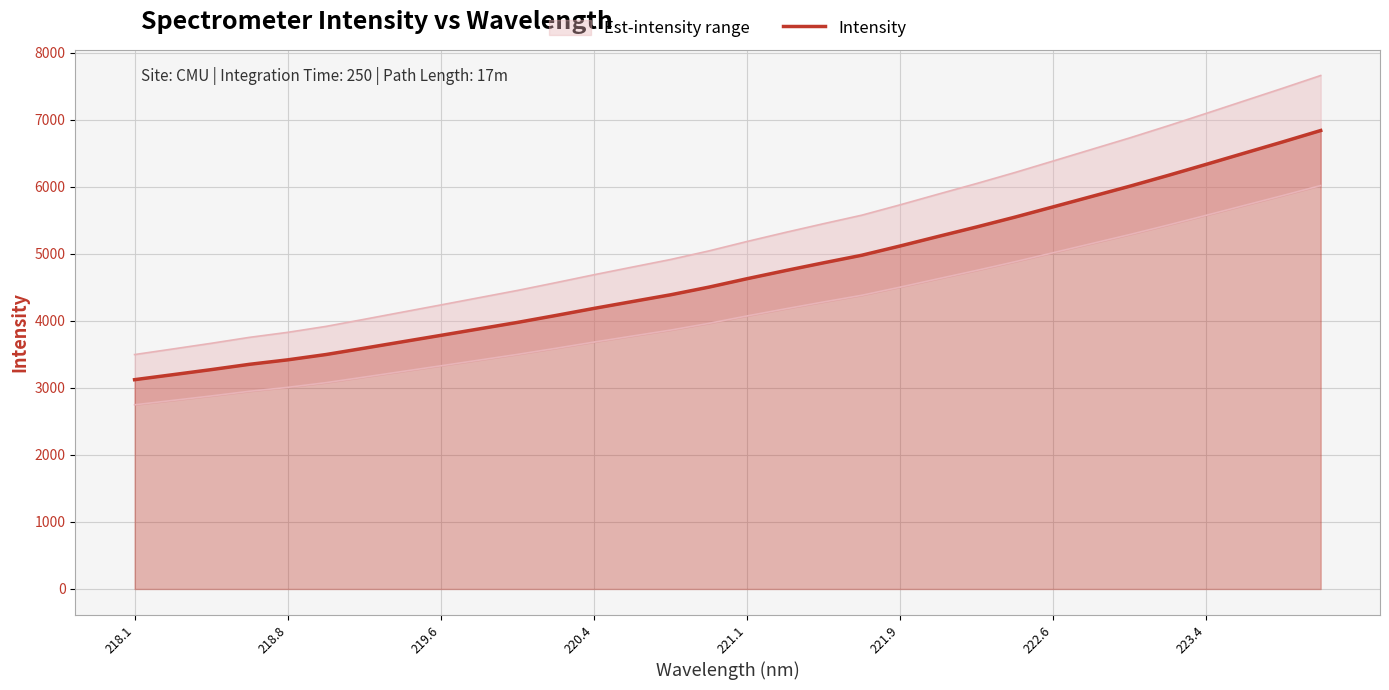

The Intensity series shows 3994.3 at 223.4. True or false?

False